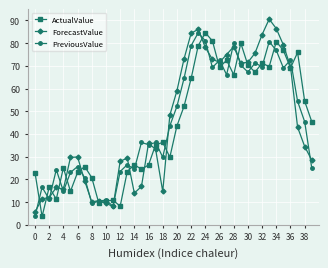

What is the maximum value for PreviousValue?

84.6